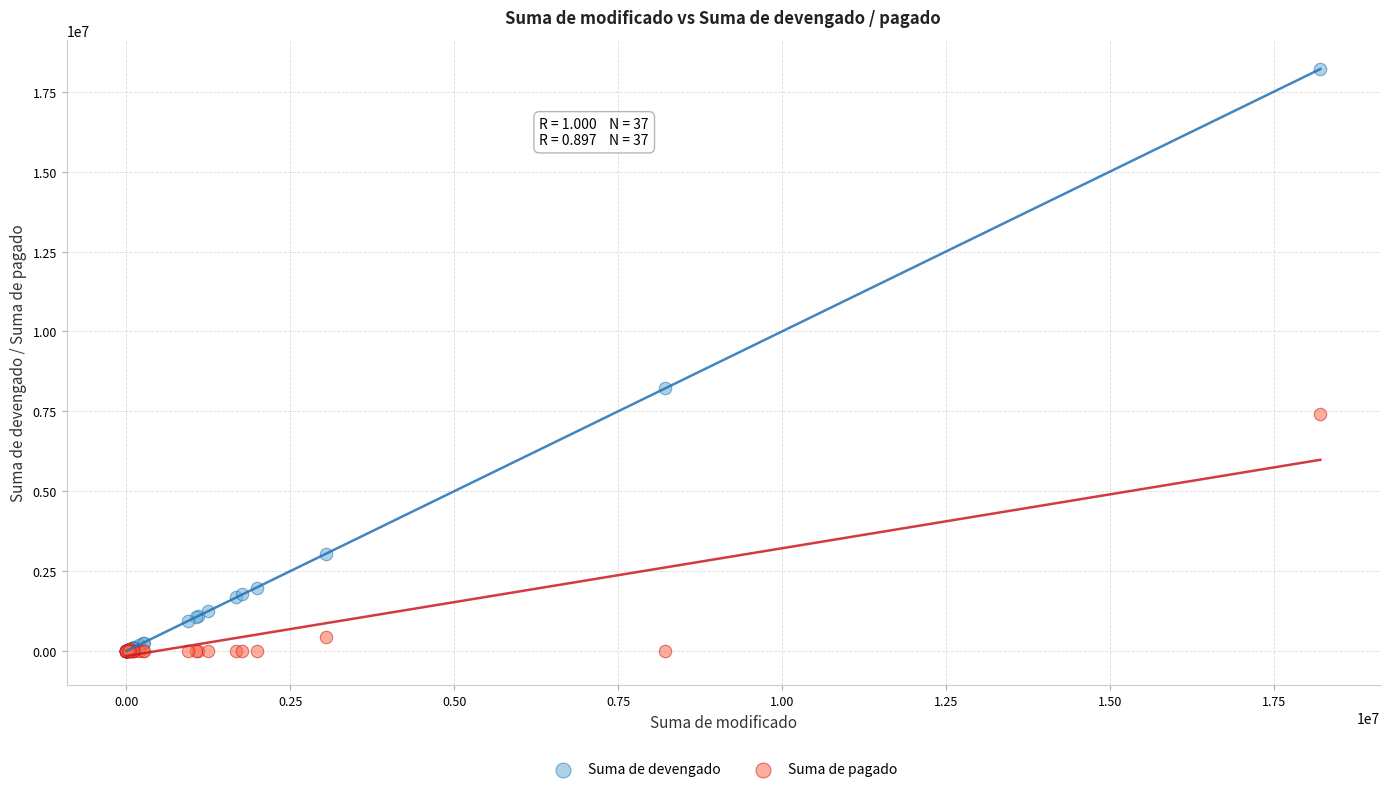

In the Suma de pagado series, what Y value is closest to 3705768?

454534.0